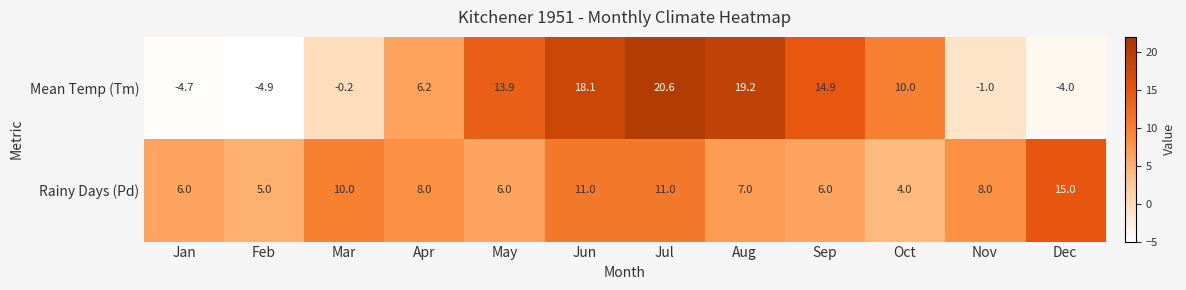

What is the highest value of the Mean Temp (Tm) series?

20.6